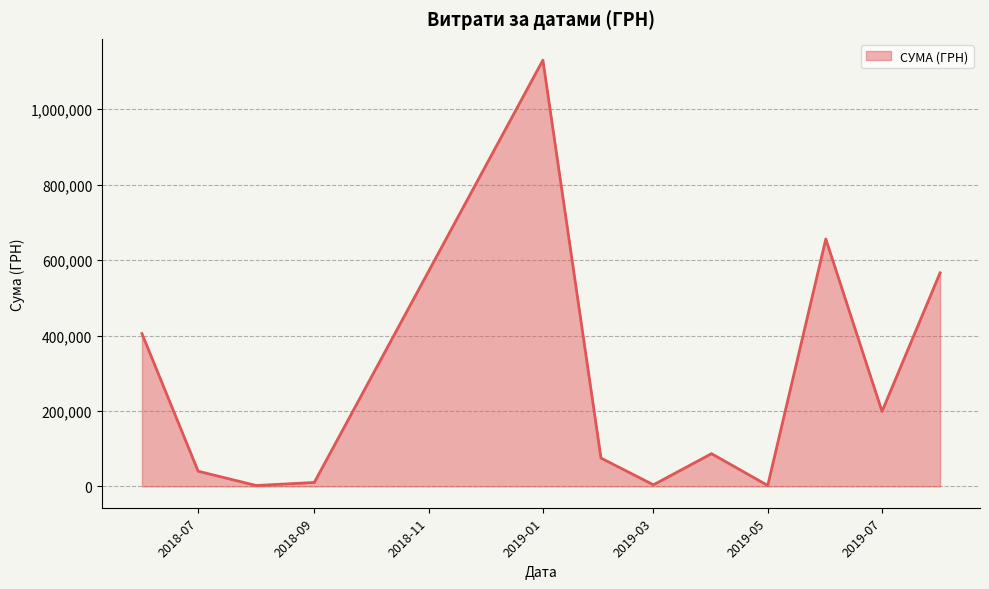

What is the maximum value shown in the chart?

1130183.7